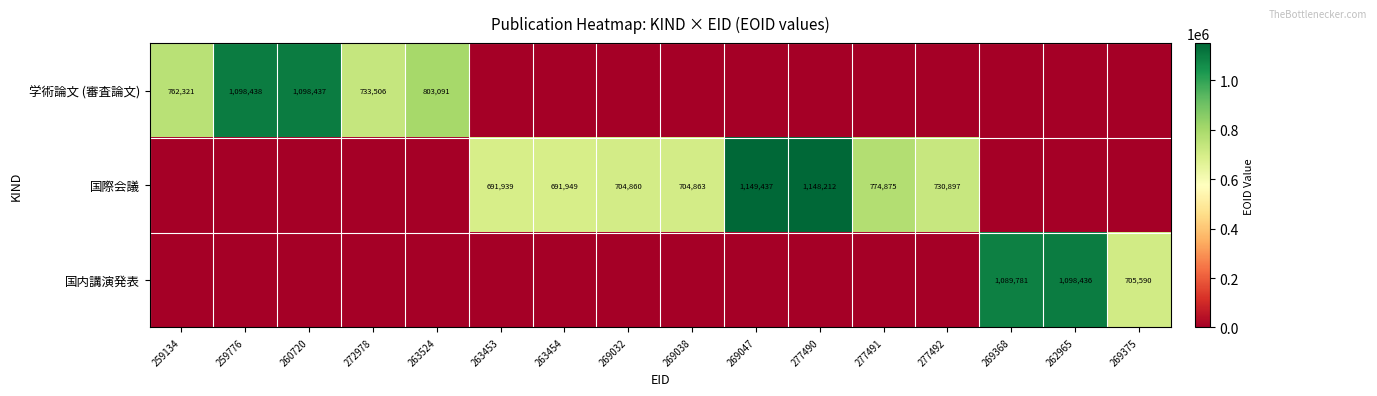

What is the sum of the 国際会議 values at 263453 and 269038?

1396802